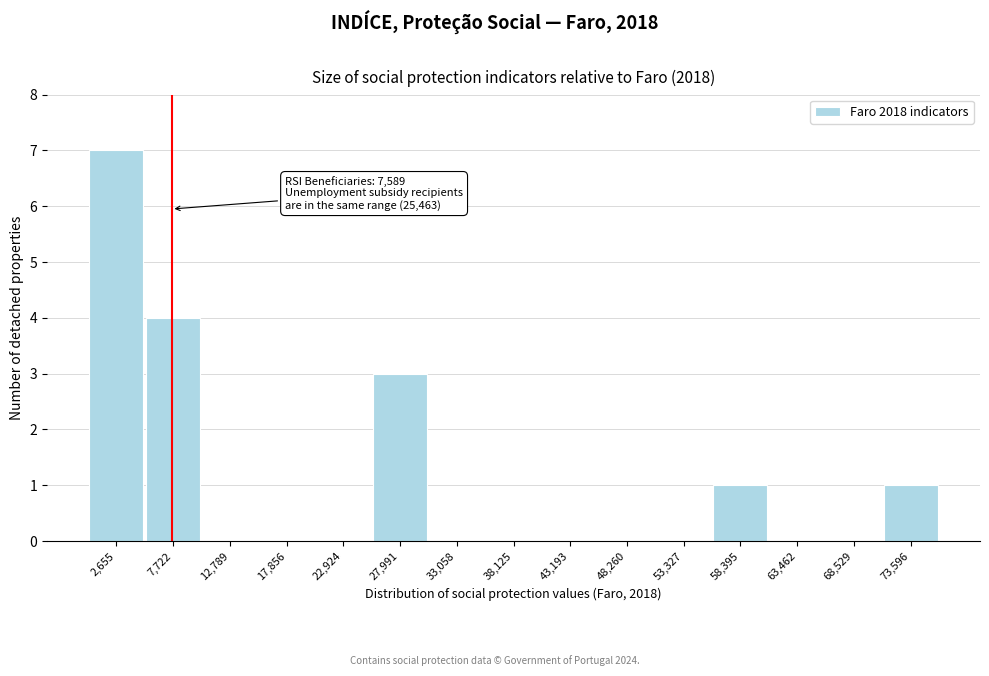

Which range on the x-axis has the tallest bar?

0 to 5000